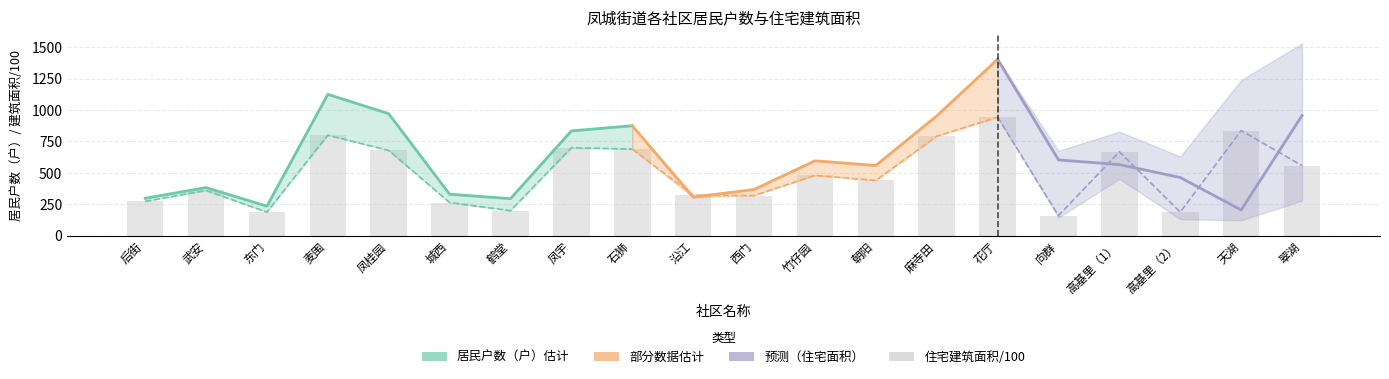

List the labels in order of value, largest first.

花厅, 天湖, 麦围, 麻寺田, 凤宇, 石狮, 凤桂园, 高基里（1）, 翠湖, 竹仔园, 朝阳, 武安, 沿江, 西门, 后街, 城西, 鹤堂, 东门, 高基里（2）, 向群